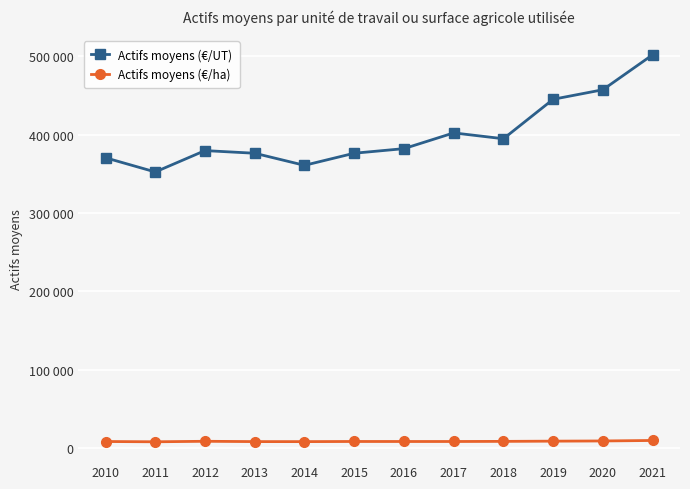

Which category has the lowest value in the Actifs moyens (€/UT) series?

2011